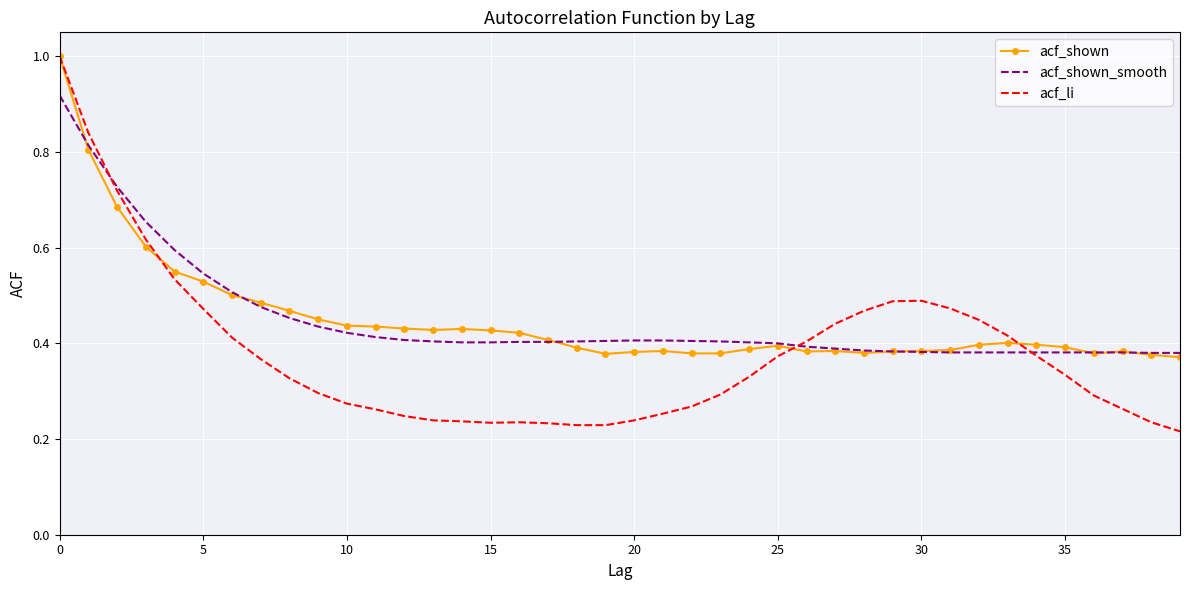

What is the maximum value shown in the chart?

1.0